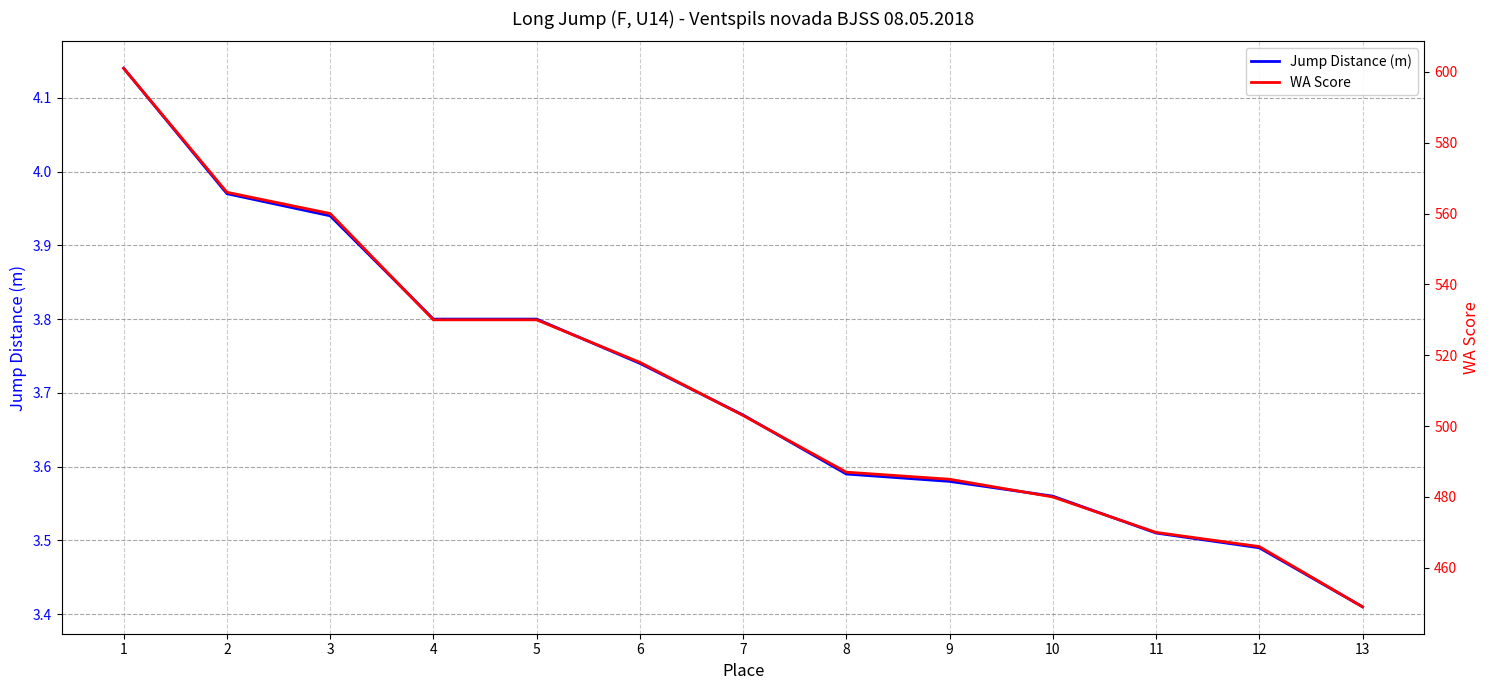

Reading right to left, list all the values displayed in this chart.

Jump Distance (m): 13=3.4	12=3.5	11=3.5	10=3.6	9=3.6	8=3.6	7=3.7	6=3.7	5=3.8	4=3.8	3=3.9	2=4.0	1=4.1
WA Score: 13=449.0	12=466.0	11=470.0	10=480.0	9=485.0	8=487.0	7=503.0	6=518.0	5=530.0	4=530.0	3=560.0	2=566.0	1=601.0